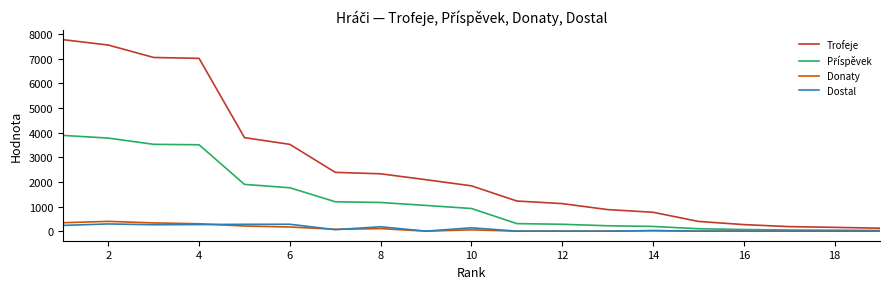

Which series has the widest spread of values?

Trofeje